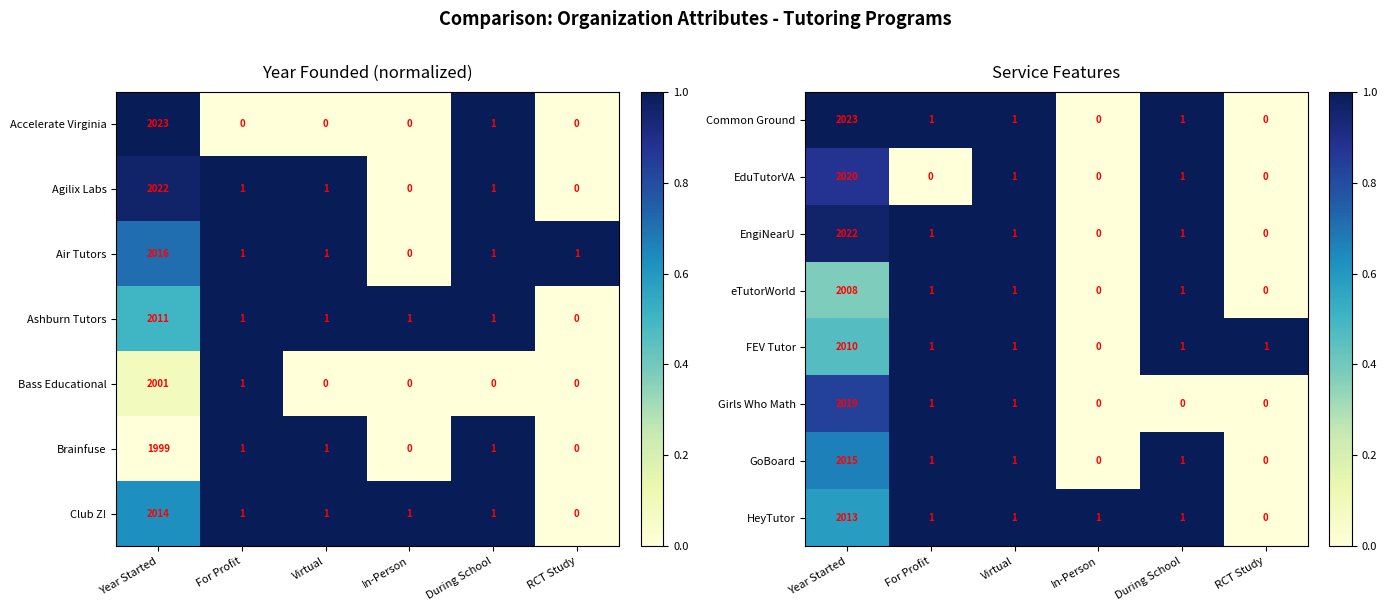

At which label does eTutorWorld first exceed 1?

Year Started